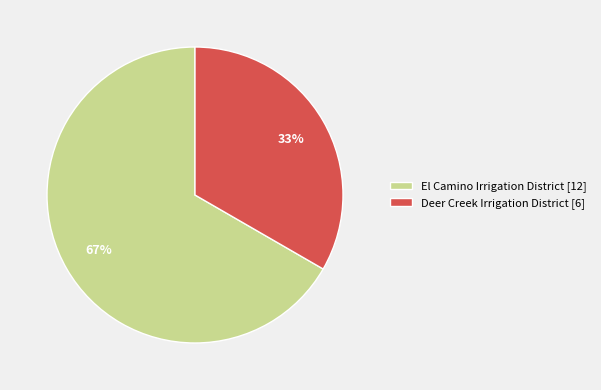

Which slice is the largest?

El Camino Irrigation District